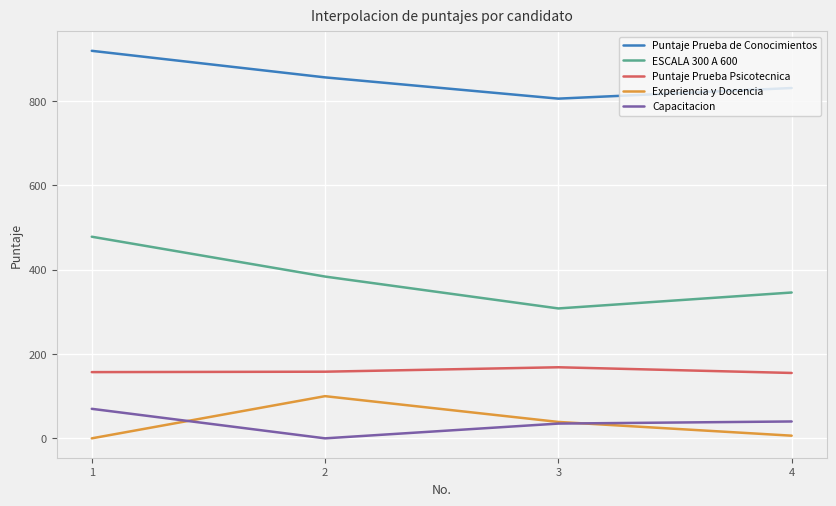

In ESCALA 300 A 600, how many points are lower than both neighbors (excluding endpoints)?

1